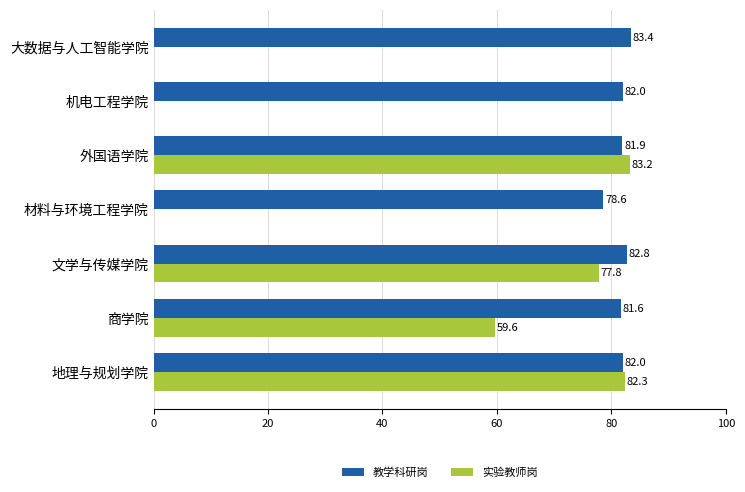

What are all the series names shown in the legend?

教学科研岗, 实验教师岗